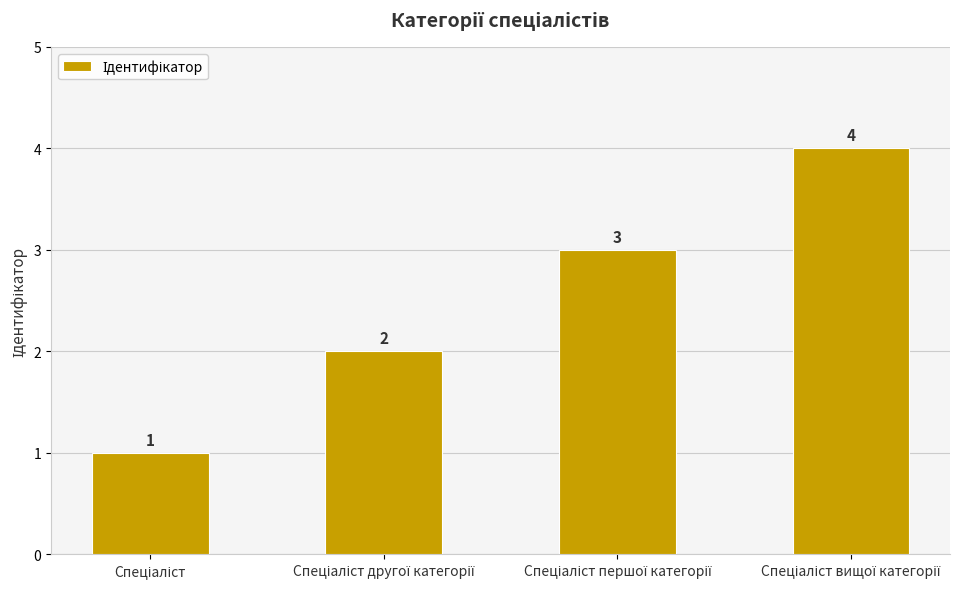

What is the greatest value displayed?

4